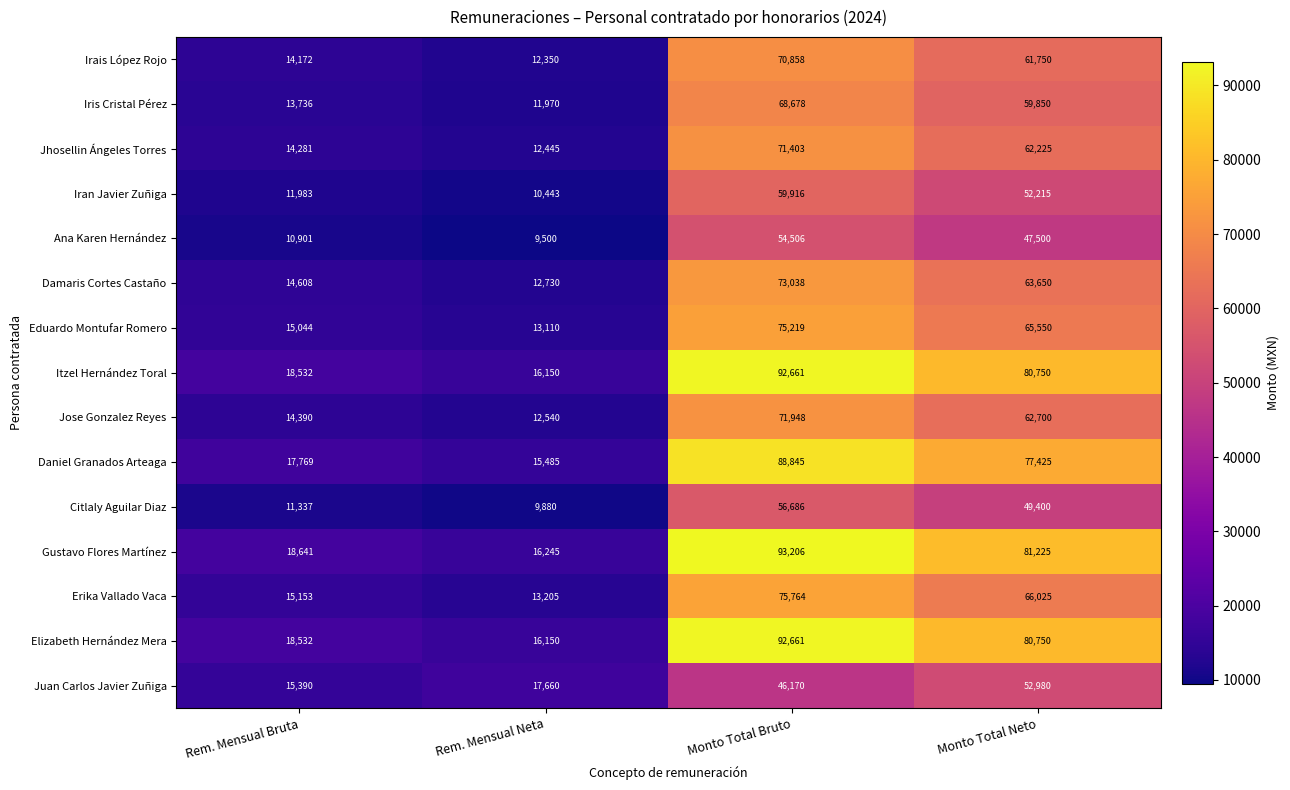

What is the minimum value shown in the chart?

9500